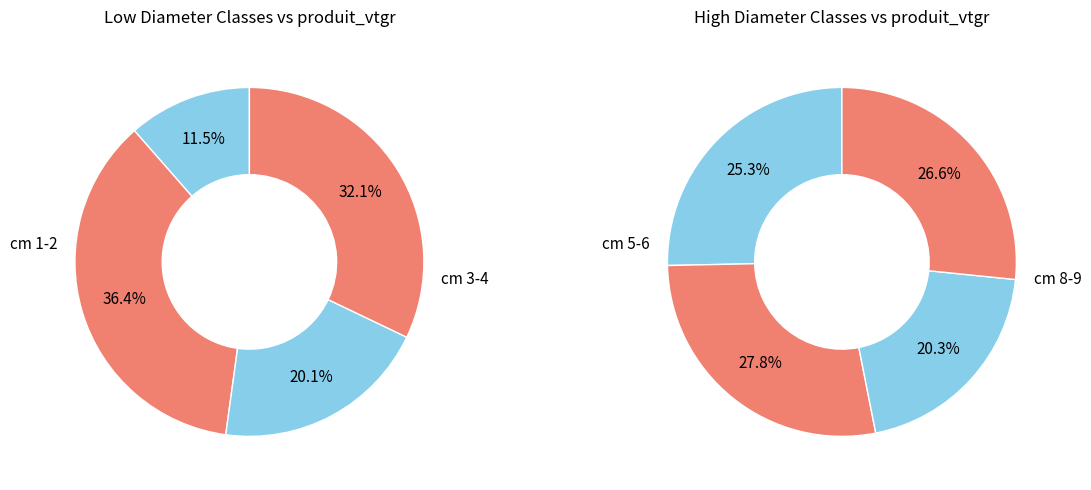

Is it true that 3 is 1% of the pie?

False